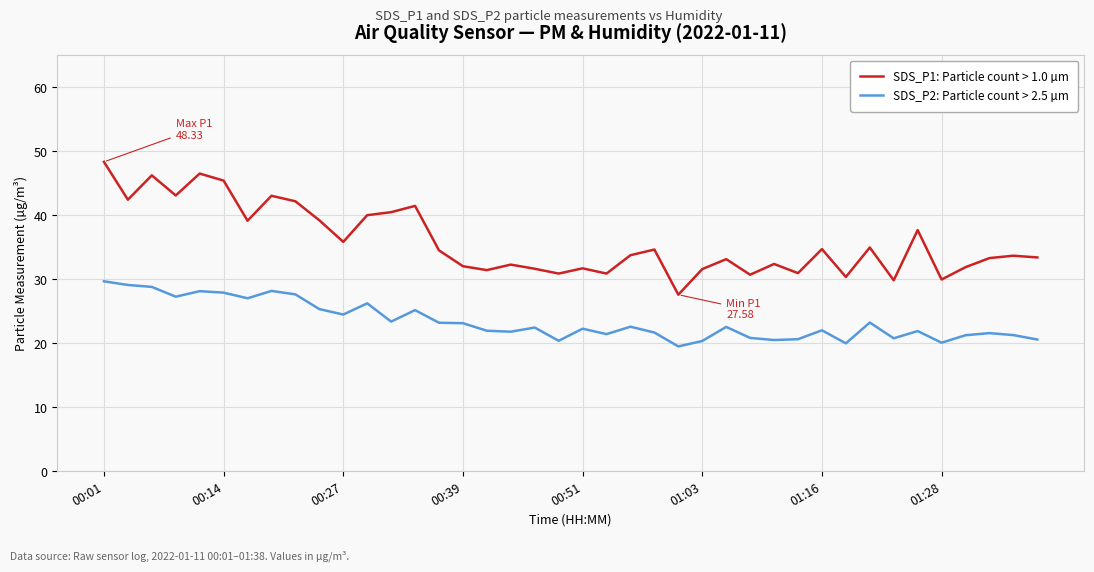

What is the maximum value shown in the chart?

48.3